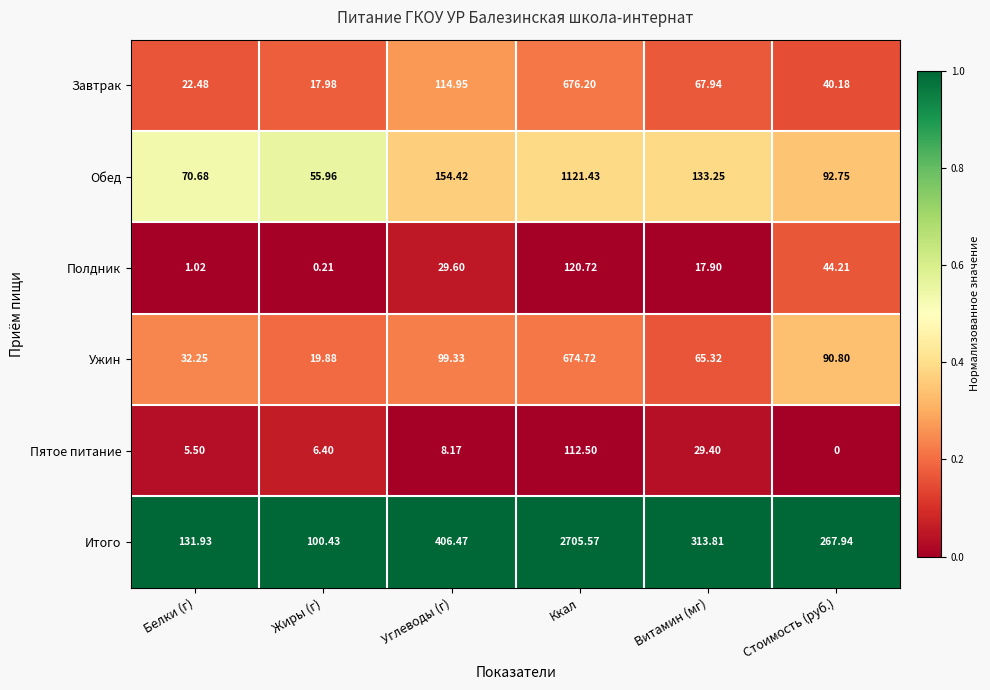

How many distinct data groups are displayed?

6